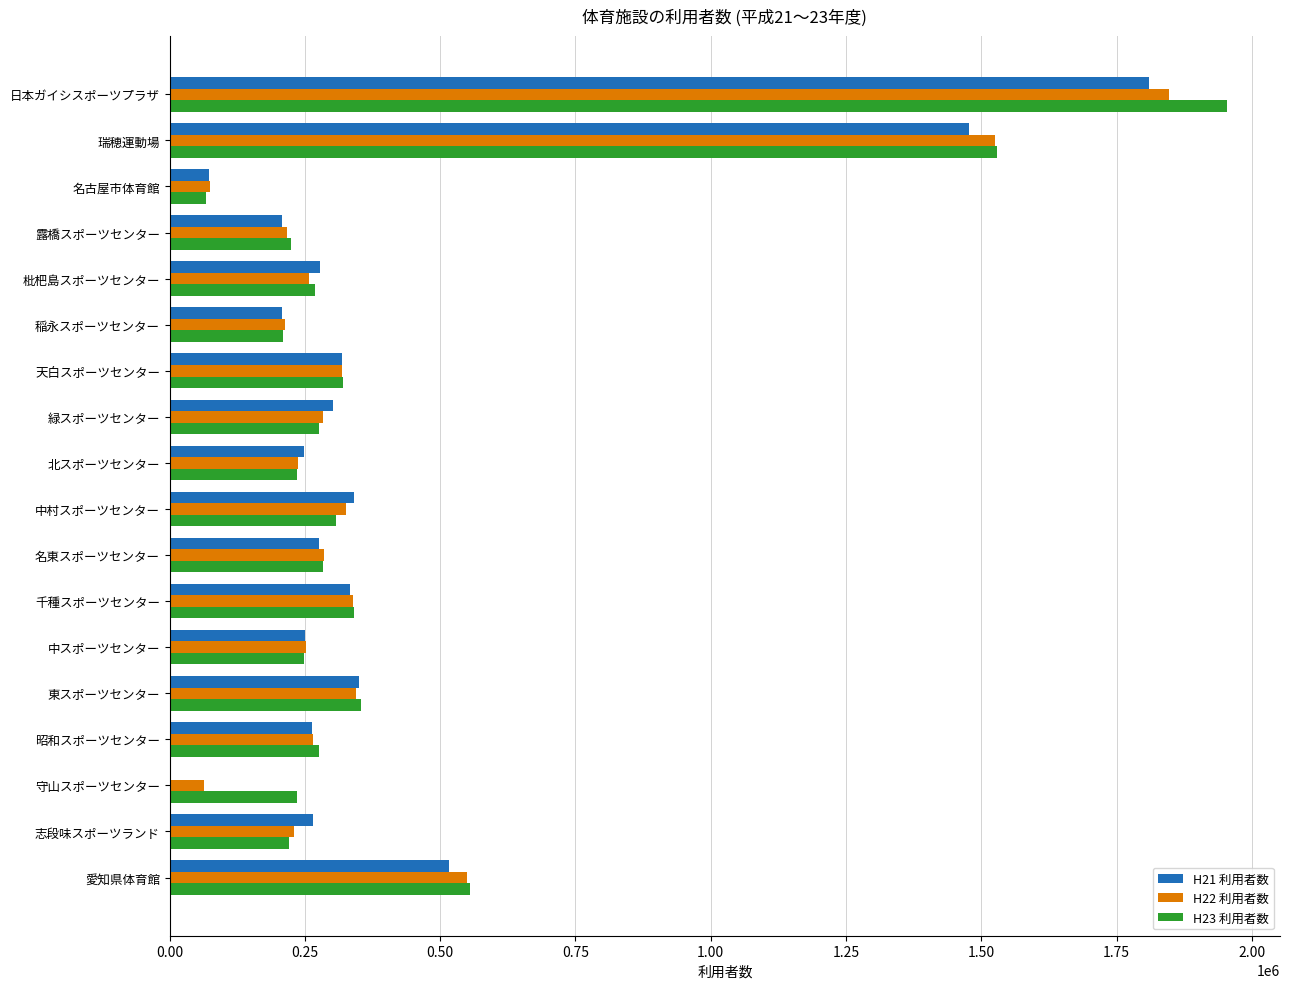

Which label corresponds to the largest value in the chart?

日本ガイシスポーツプラザ